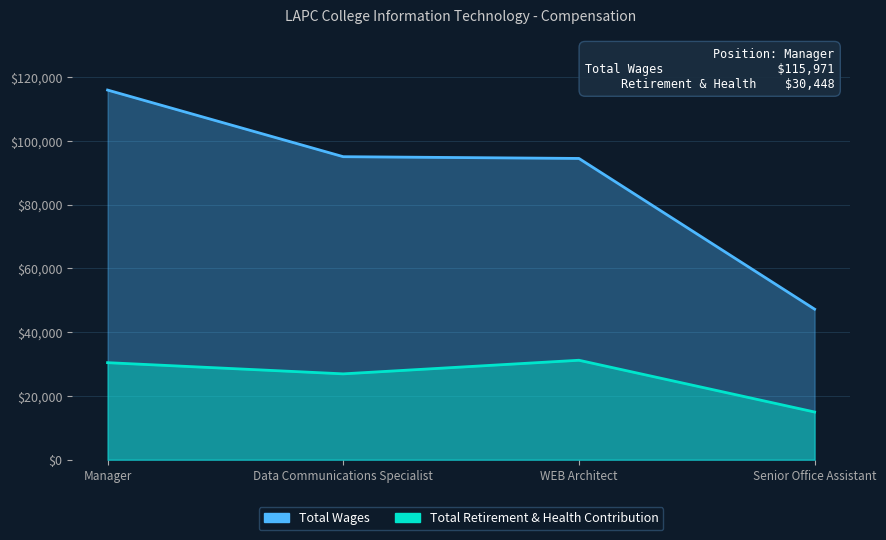

Does the chart display data point markers on the line(s)?

No